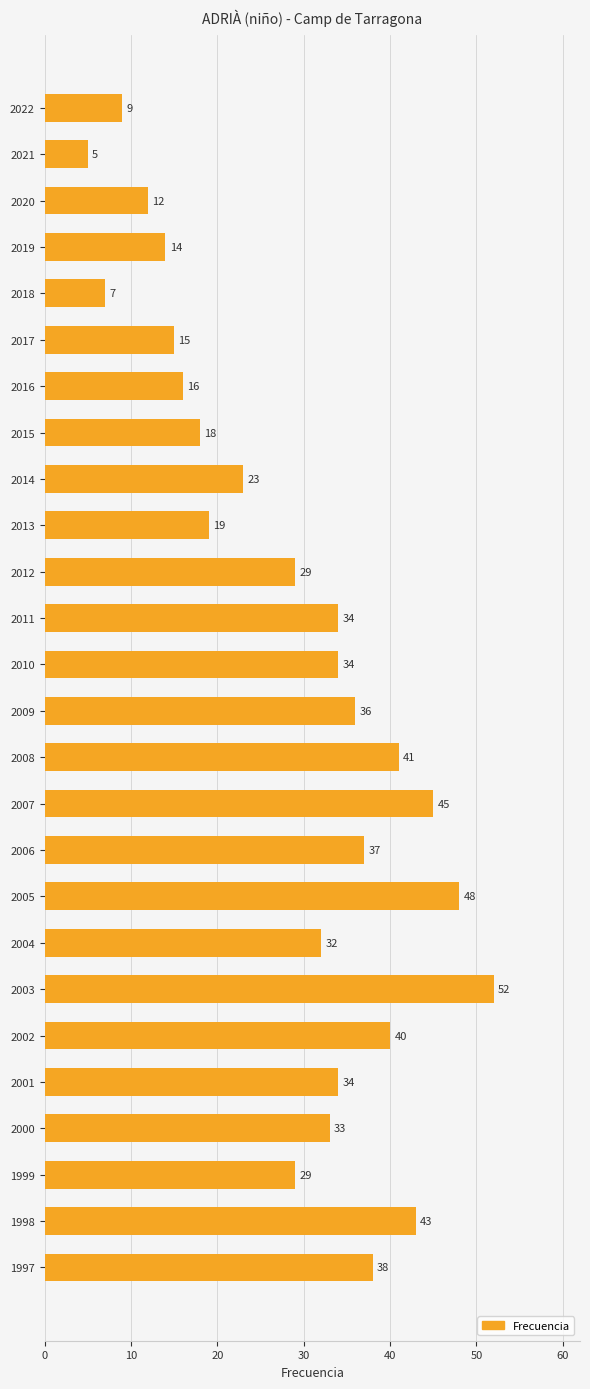

How many distinct data groups are displayed?

1